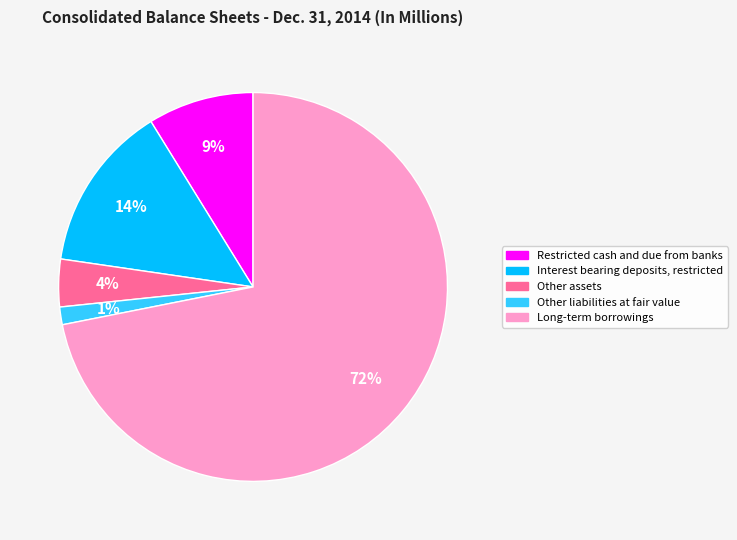

To the nearest percent, what is the average slice percentage?

20%